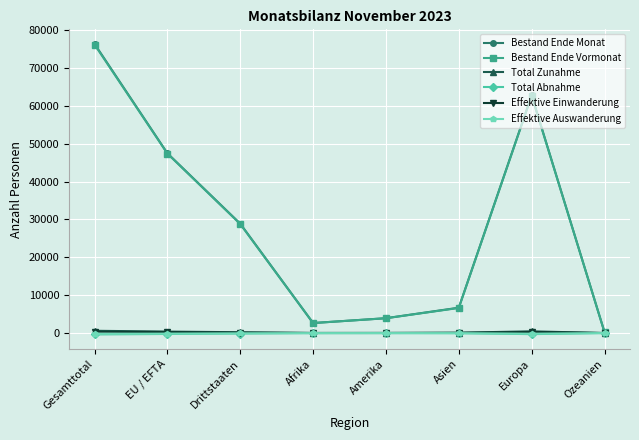

True or false: Bestand Ende Vormonat has a value of 14779 at Drittstaaten.

False